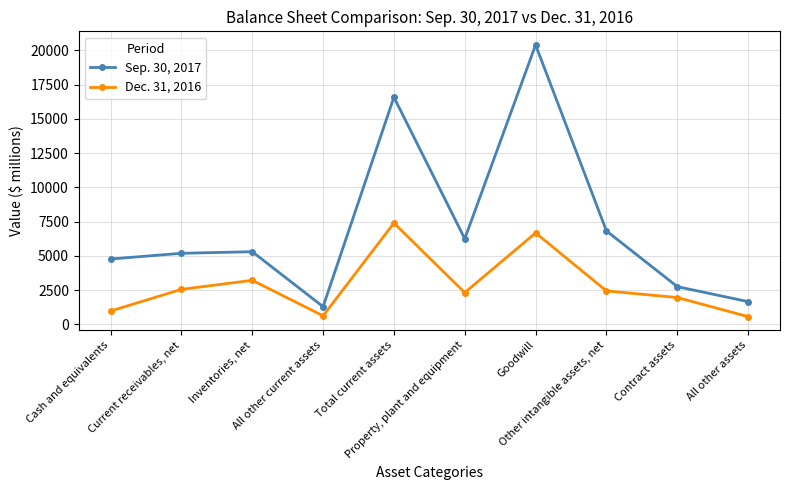

What is the difference between the maximum and minimum values in the Dec. 31, 2016 series?

6828